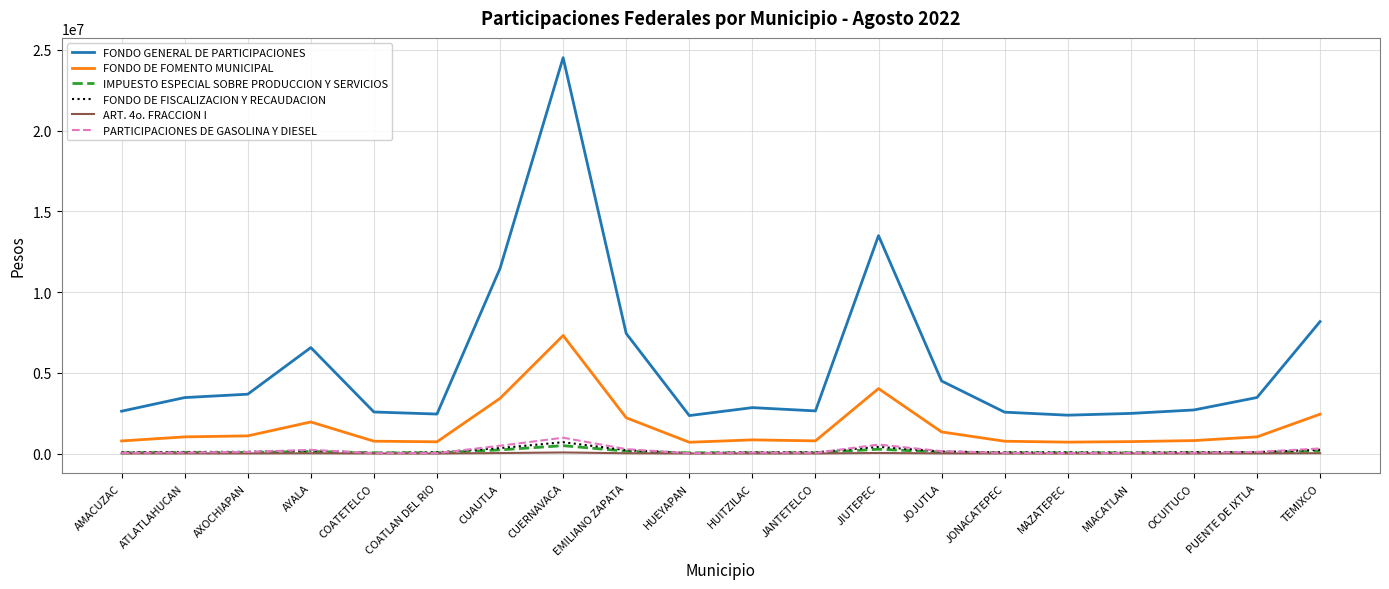

Which series changed the most between CUERNAVACA and HUEYAPAN?

FONDO GENERAL DE PARTICIPACIONES